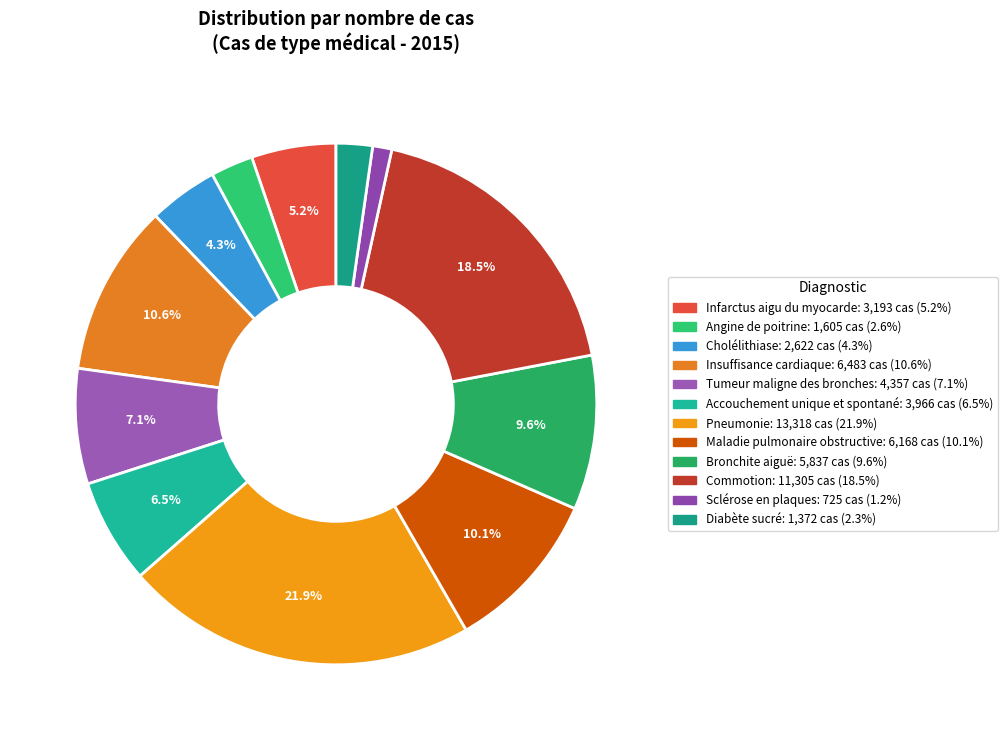

How many segments does this pie chart have?

12